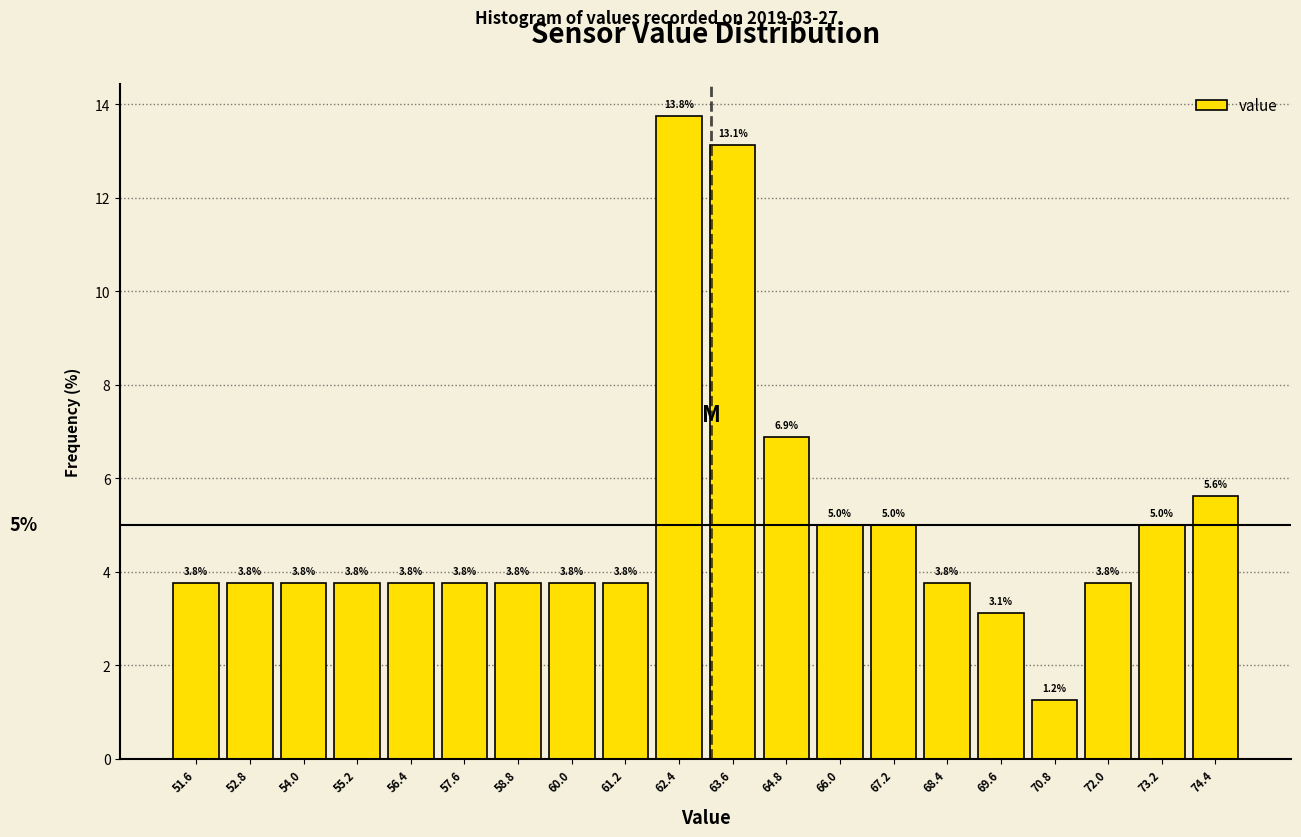

Which range on the x-axis has the tallest bar?

61.8 to 63.0